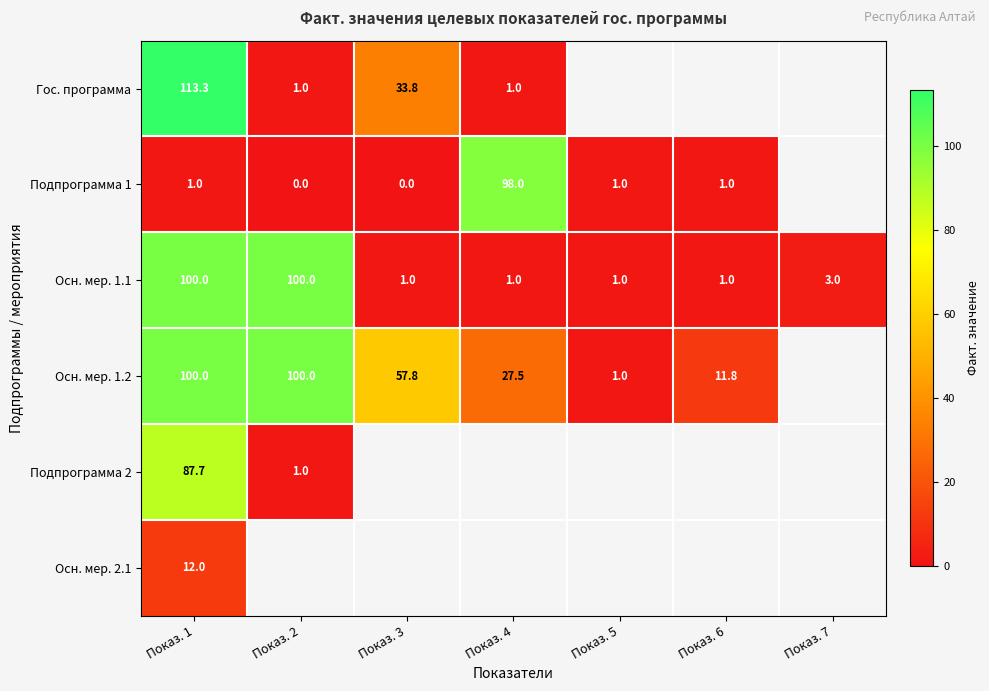

What is the highest value of the Осн. мер. 1.2 series?

100.0